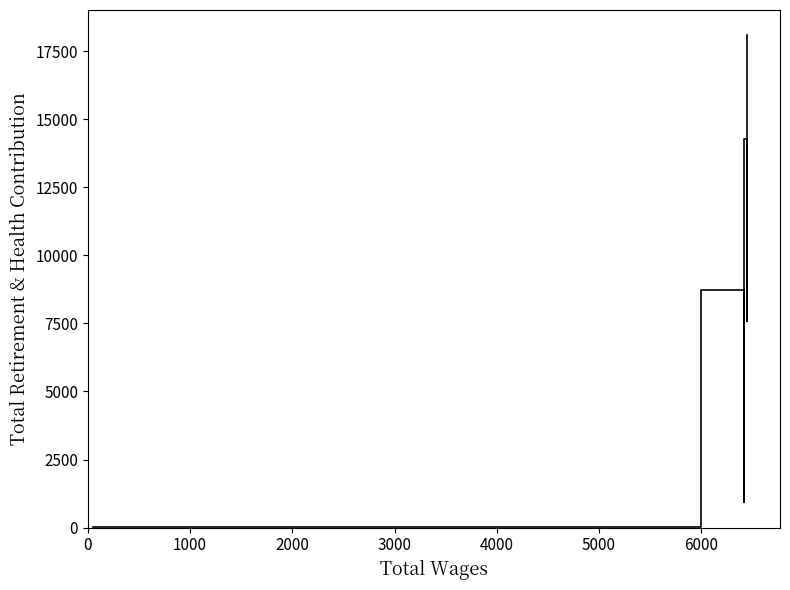

Does the chart have visible grid lines?

No